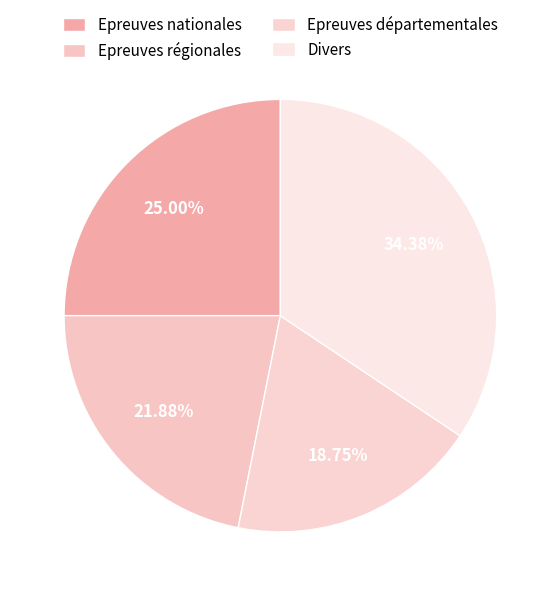

To the nearest percent, what is the difference between the largest and smallest slice percentages?

16%